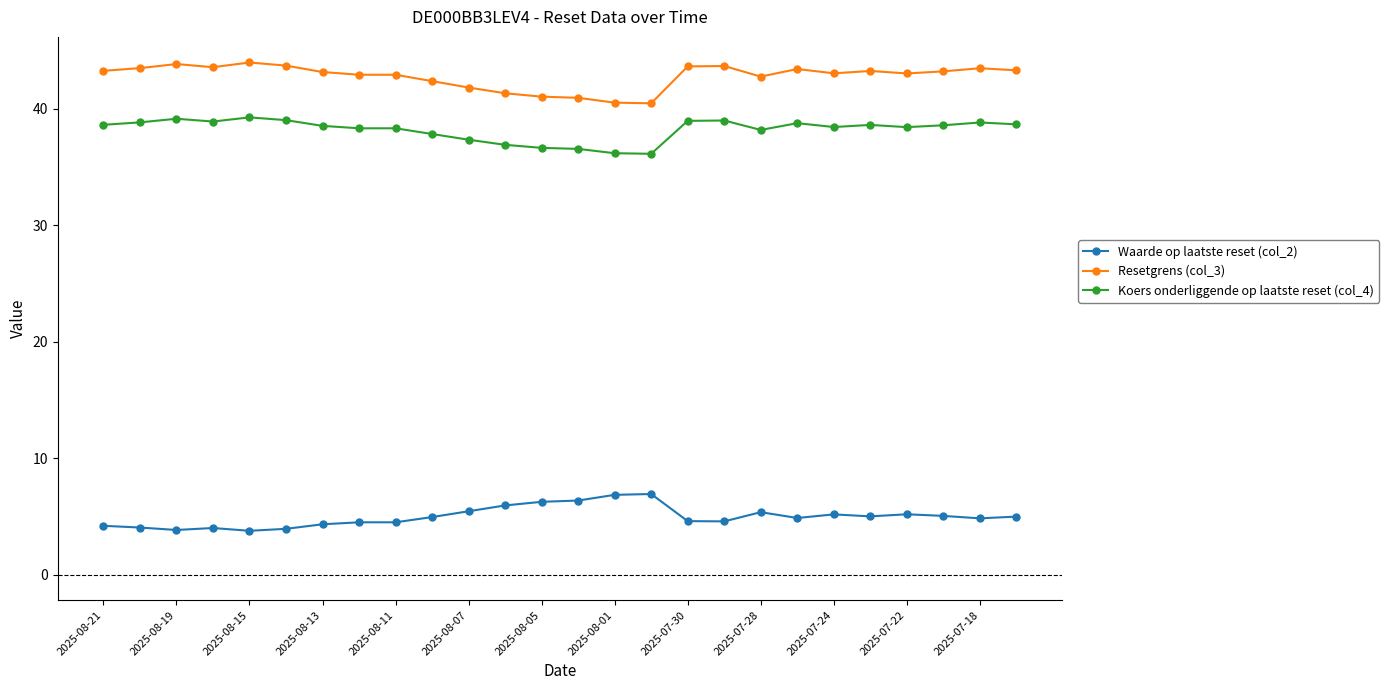

What is the difference between the second highest and minimum values in the Resetgrens (col_3) series?

3.4